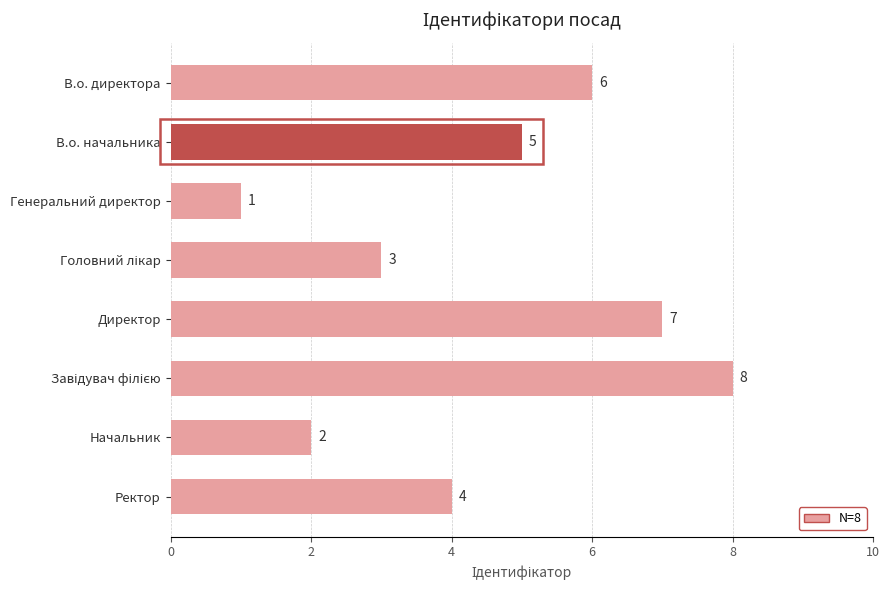

Reading bottom to top, transcribe all the data shown in this chart.

4	2	8	7	3	1	5	6